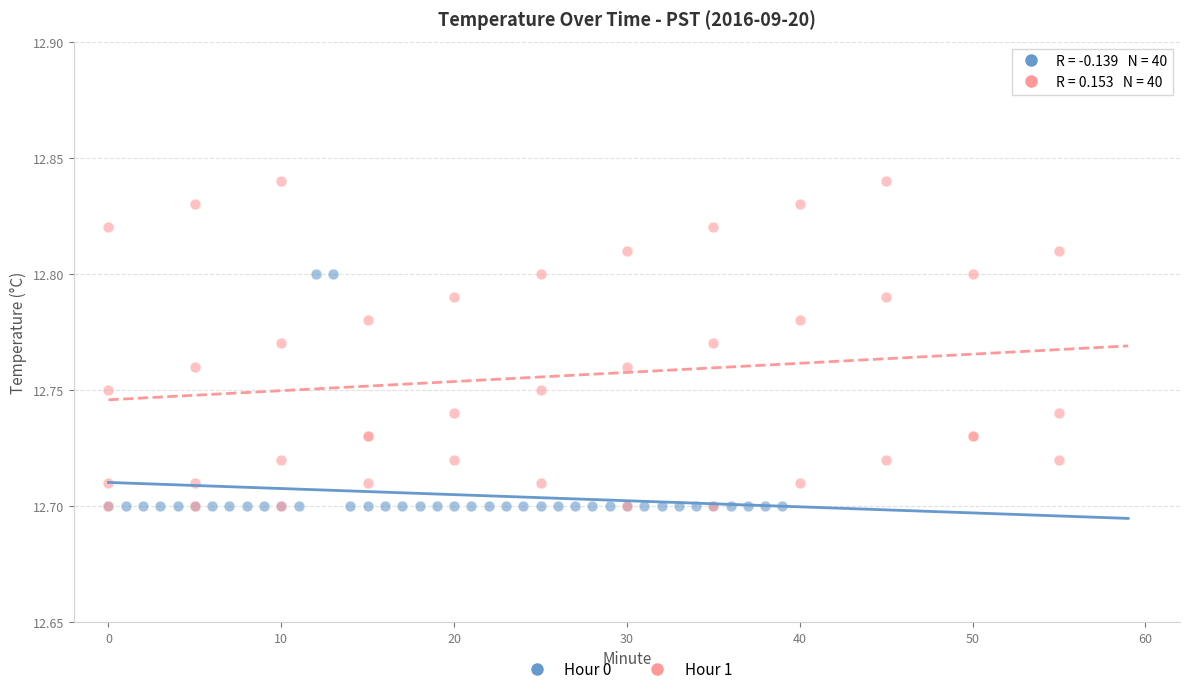

Which series has the widest spread of Y values?

Hour 1